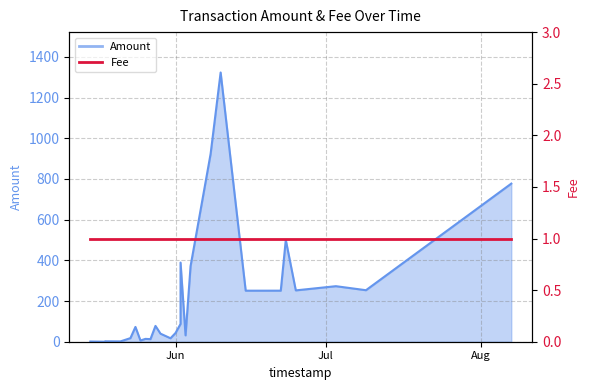

True or false: the data shows 536.0 at 2017-06-04.

False